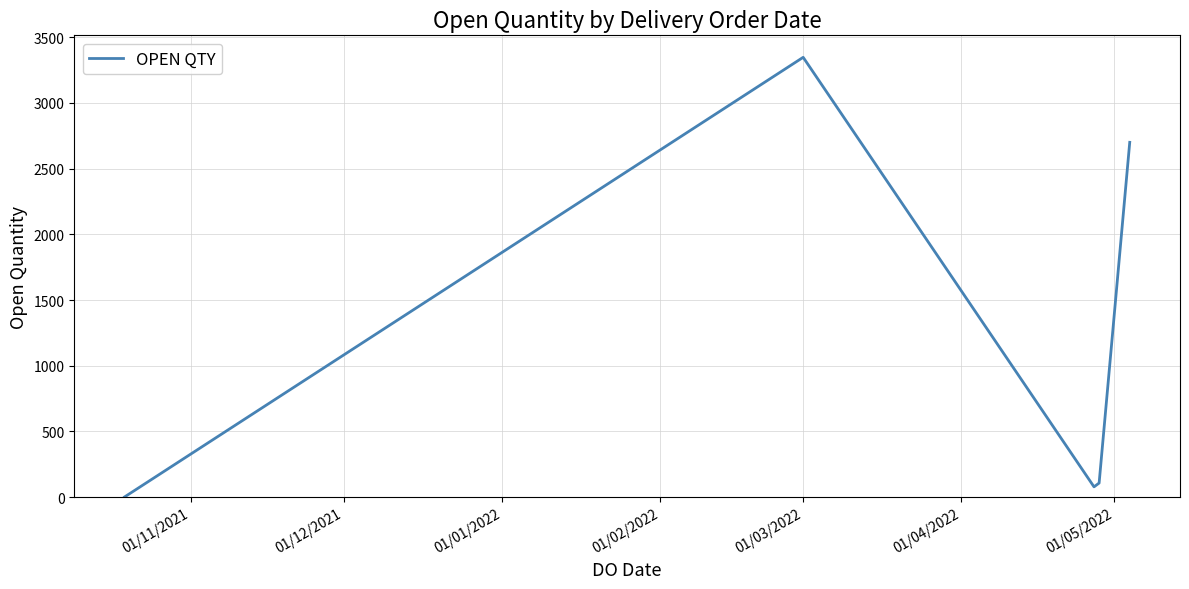

How many interior local valleys (lower than both neighbors) does the data have?

1